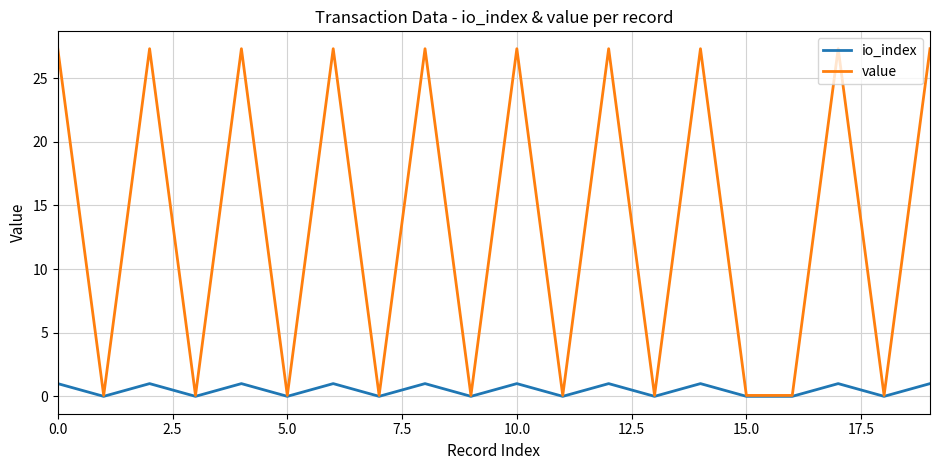

What are all the series names shown in the legend?

io_index, value